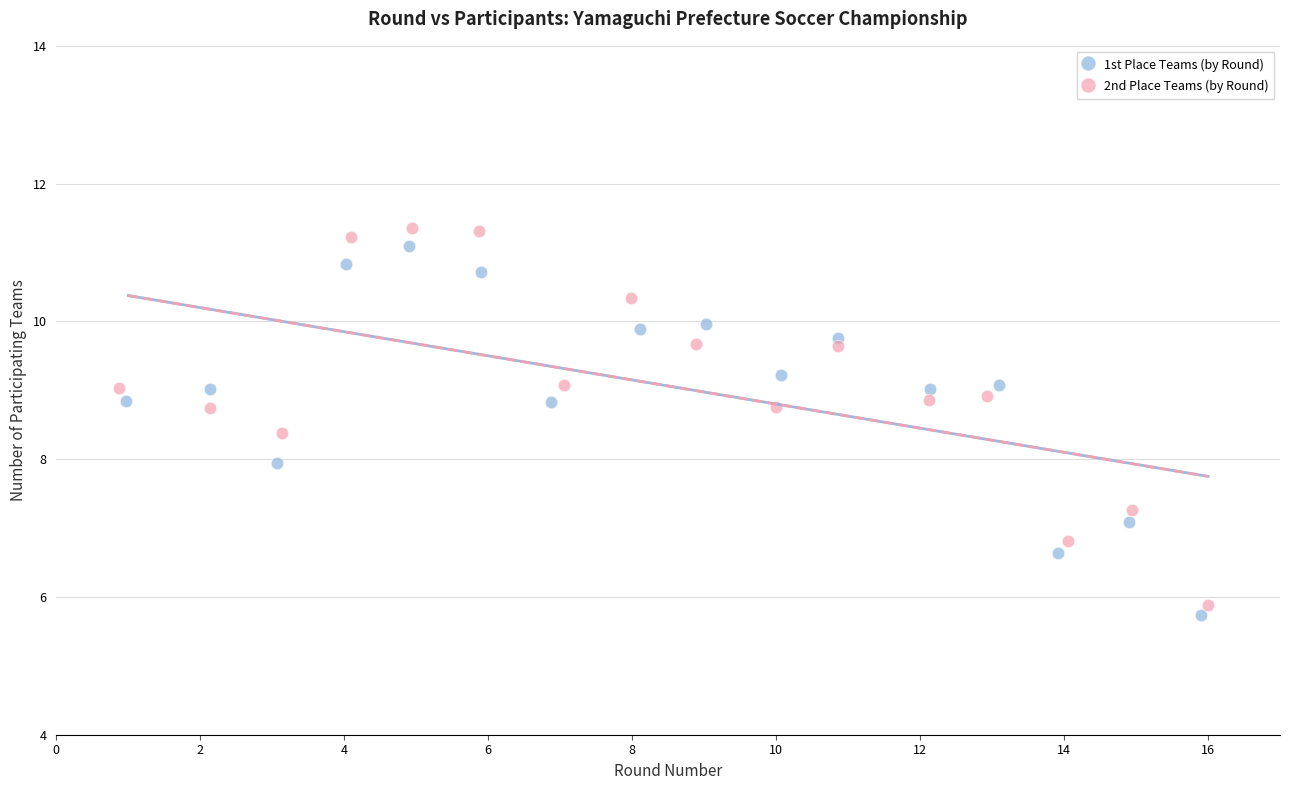

What are all the series names shown in the legend?

1st Place Teams (by Round), 2nd Place Teams (by Round)